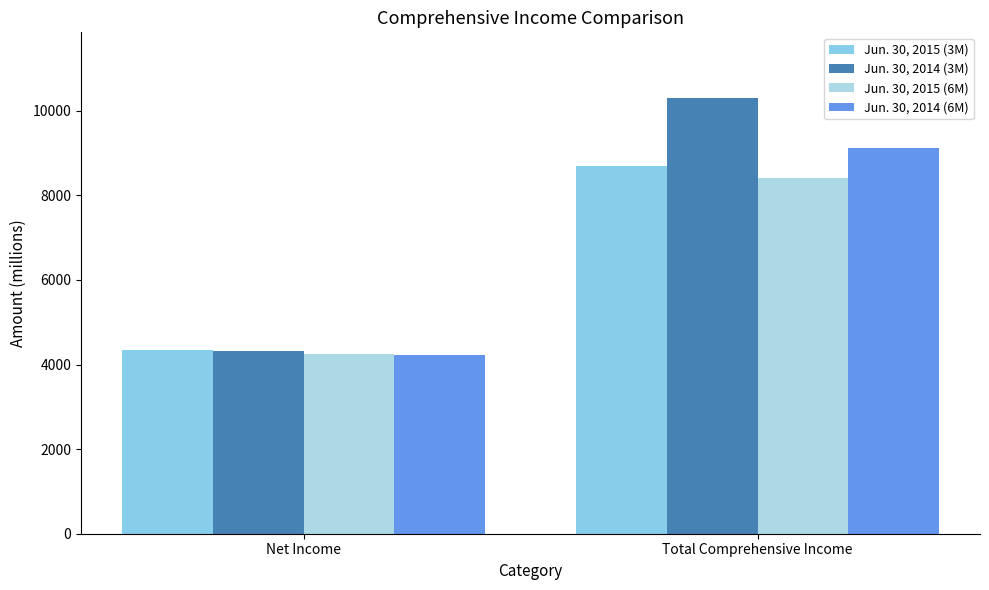

What is the average value of the Jun. 30, 2014 (6M) series?

6670